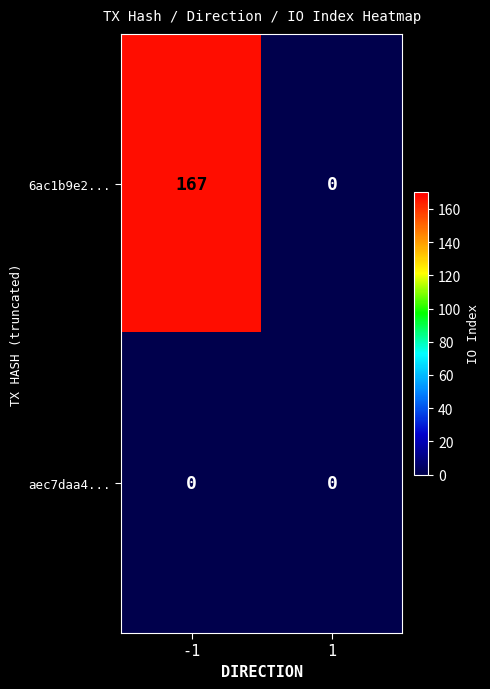

Between -1 and 1, which series saw the biggest shift?

6ac1b9e2...